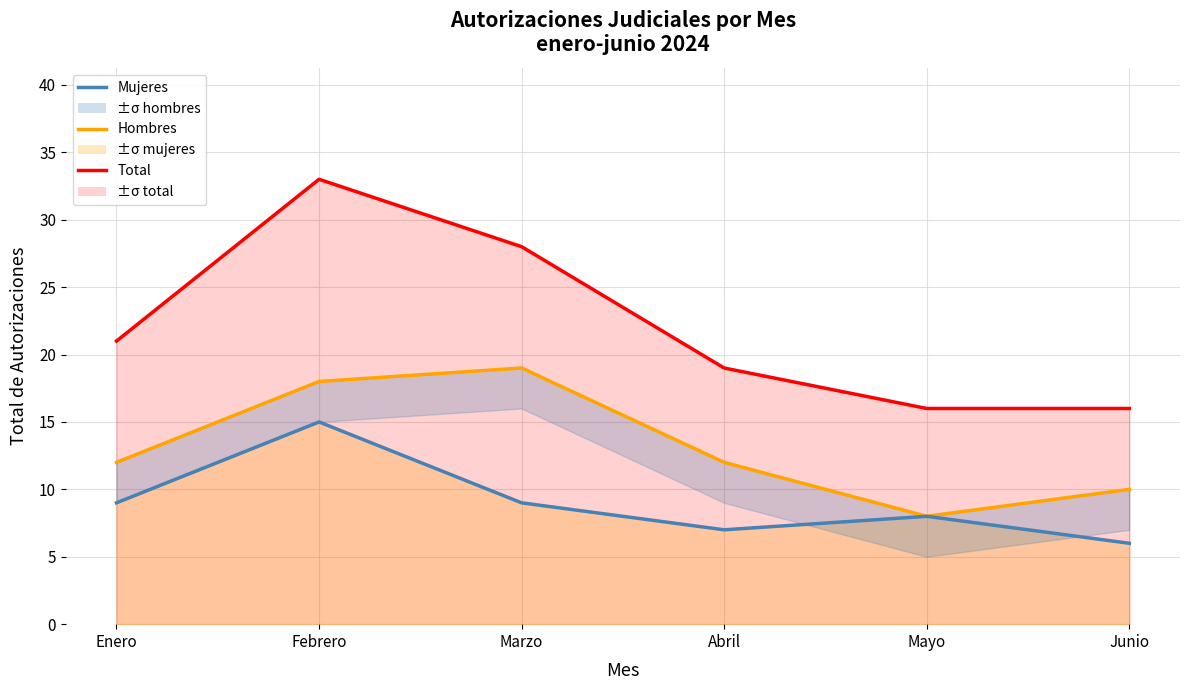

Where is the first local maximum for Total?

Febrero